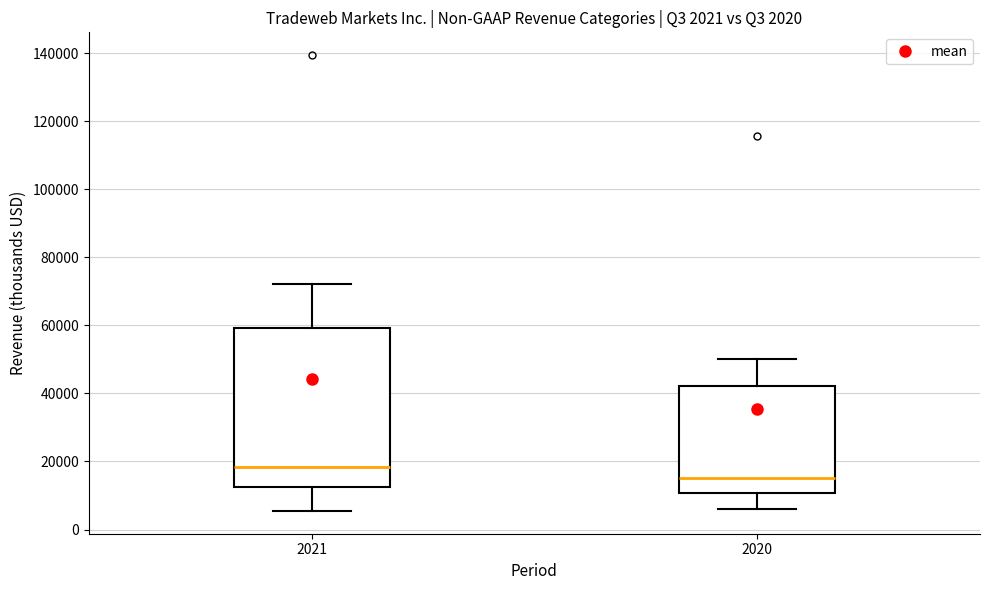

Comparing the boxes themselves (not the whiskers), which one is the tallest?

2021